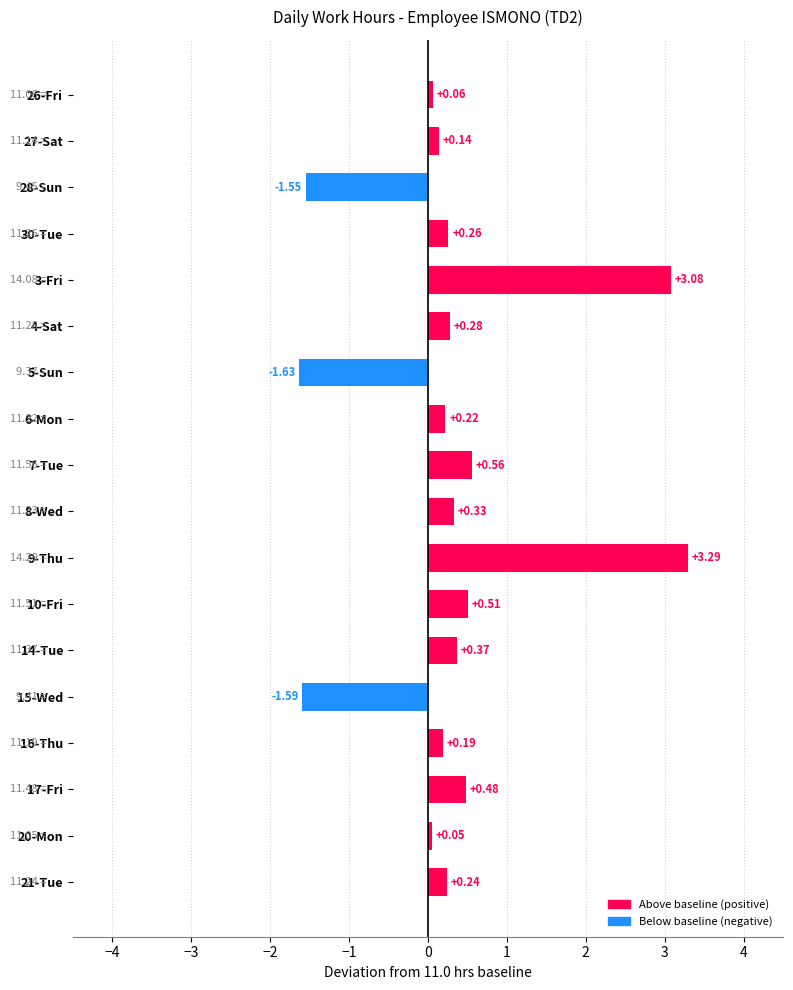

Which has a higher value, 28-Sun or 8-Wed?

8-Wed